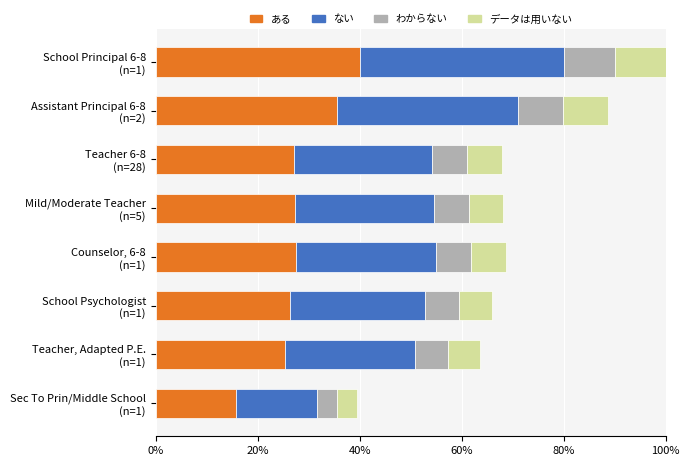

Count the number of categories in the chart.

8